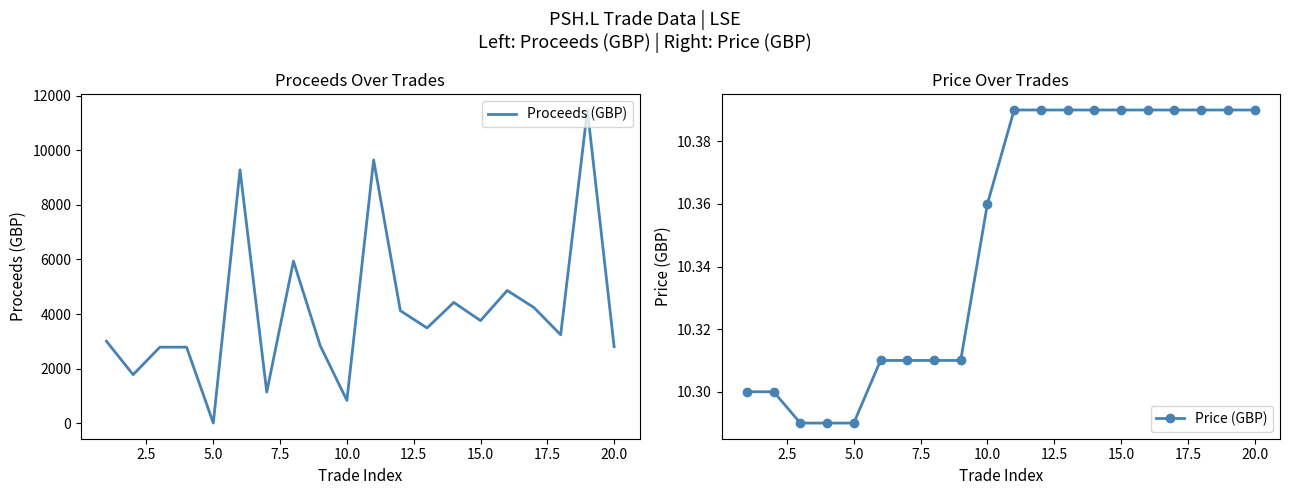

True or false: Price (GBP) has a value of 5.1 at 20.0.

False